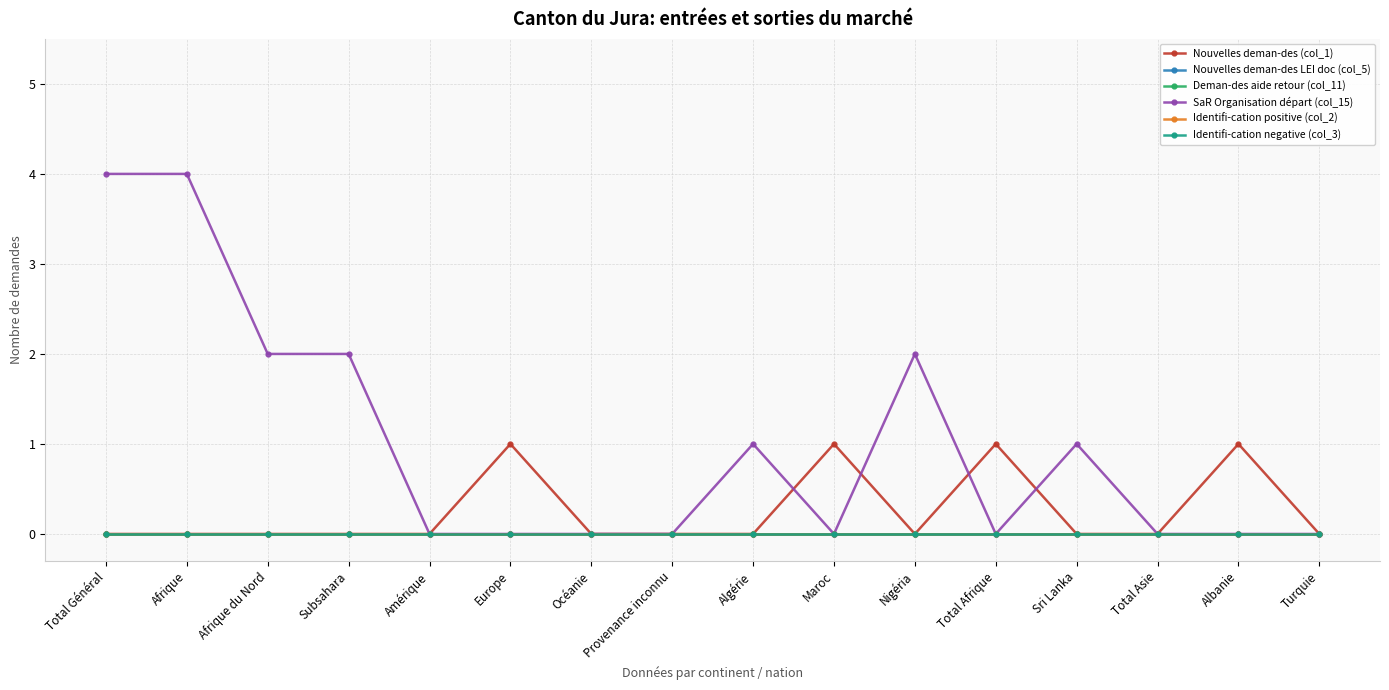

True or false: Identifi-cation negative (col_3) has more than 1 interior local peaks.

False